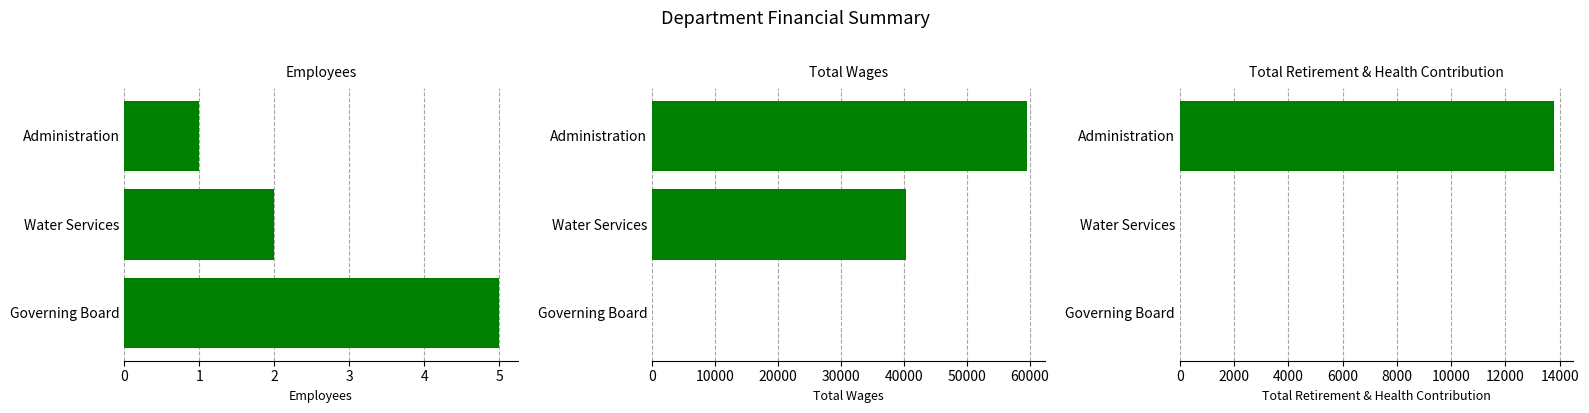

List the labels in order of Total Retirement & Health Contribution value, smallest first.

Water Services, Governing Board, Administration